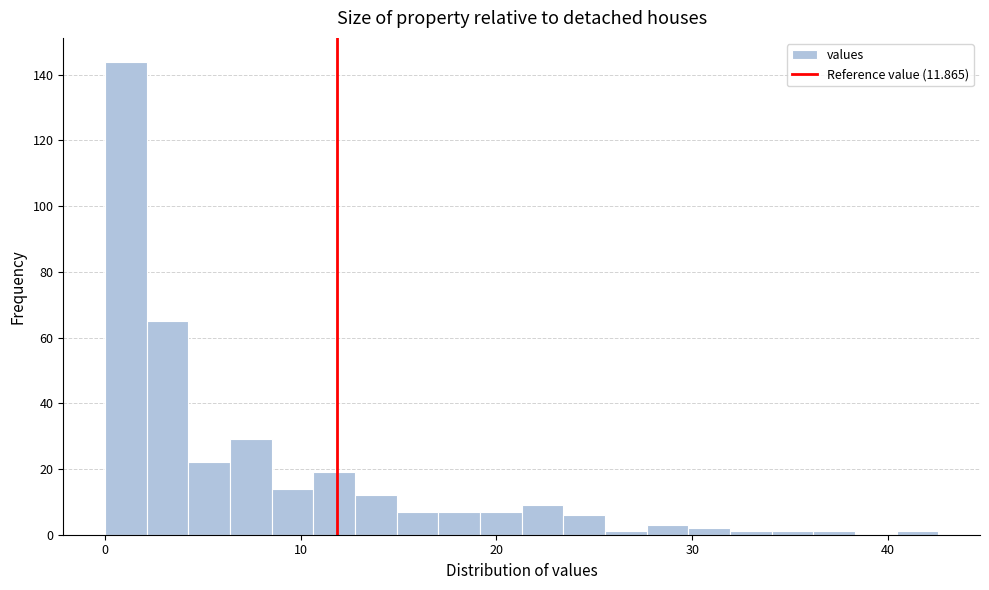

Around what value on the x-axis is the tallest bar? Give the approximate position of its centre, as read against the axis.

1